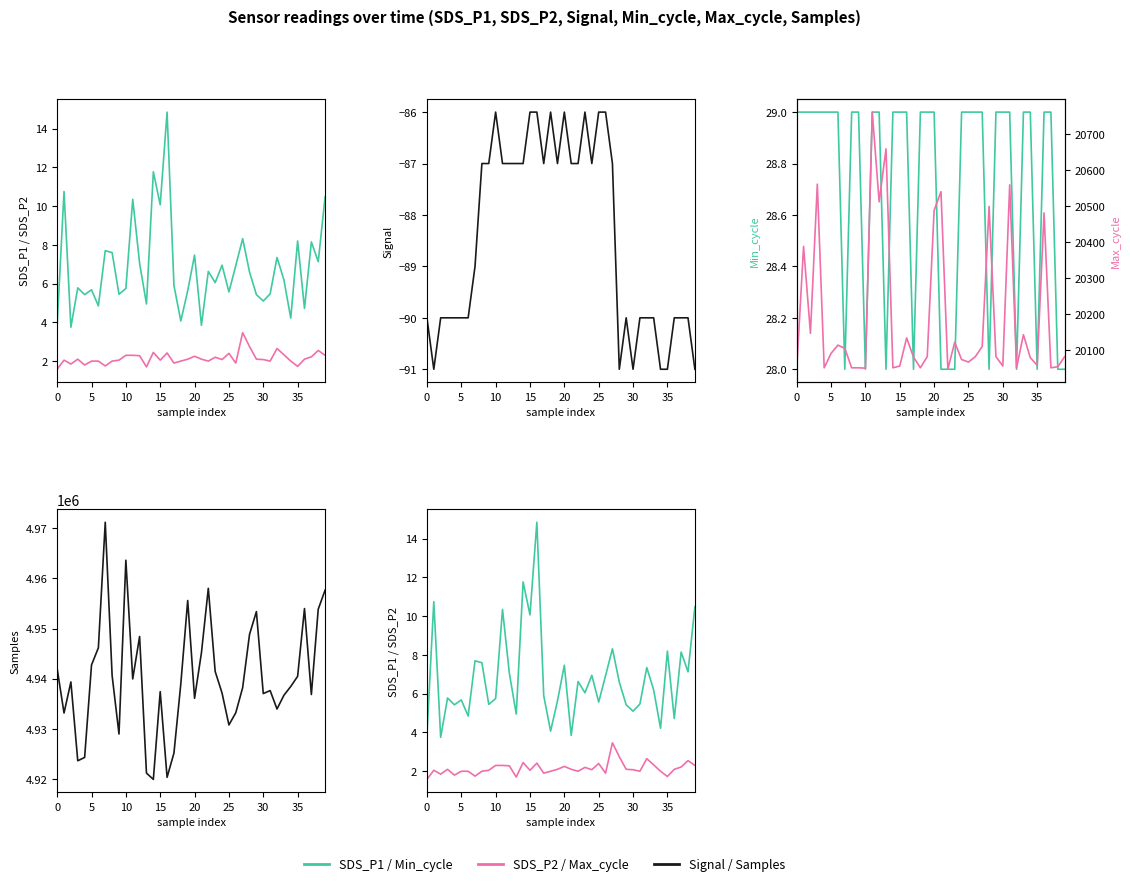

What is the label of the 13th point from the left?

12